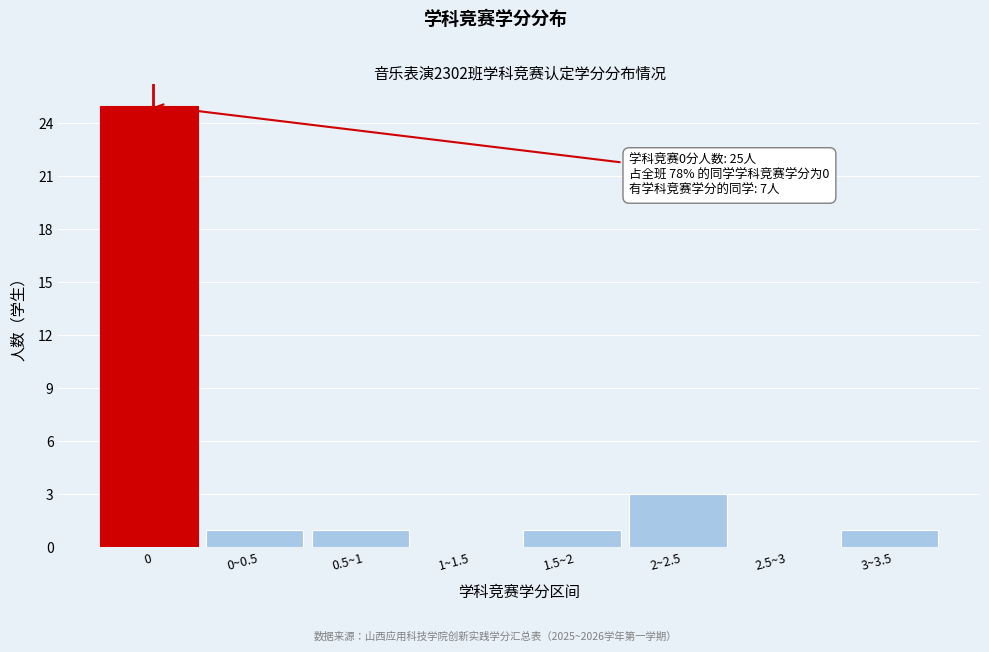

Reading left to right, transcribe all the data shown in this chart.

0=25	0~0.5=1	0.5~1=1	1~1.5=0	1.5~2=1	2~2.5=3	2.5~3=0	3~3.5=1